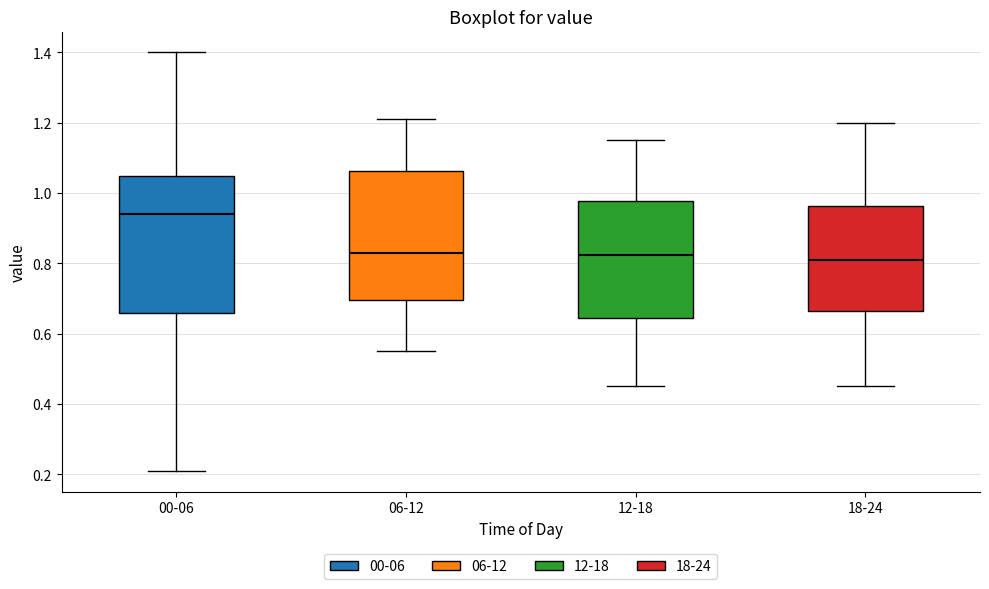

Which box is the tallest, from its lower edge to its upper edge?

00-06